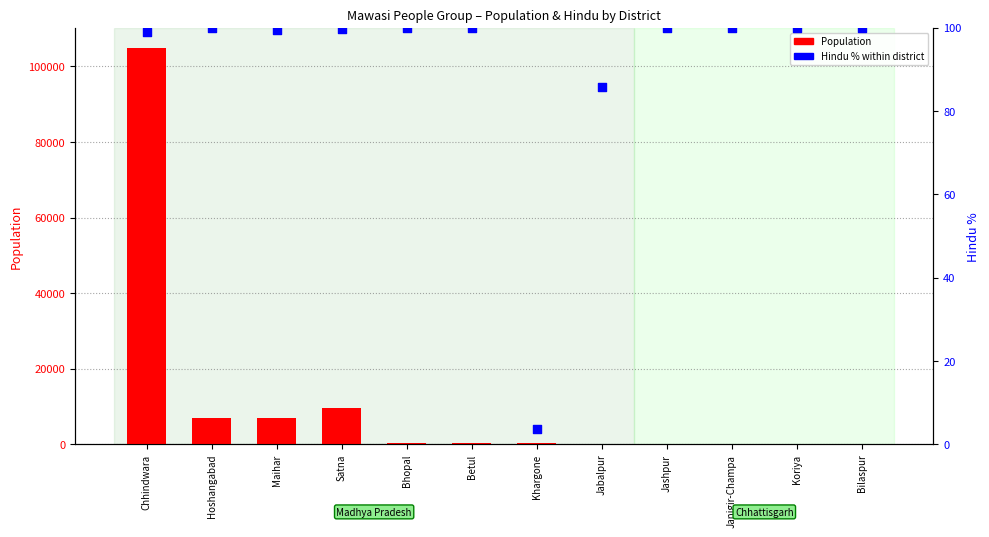

Which series contains the highest Y value?

Population